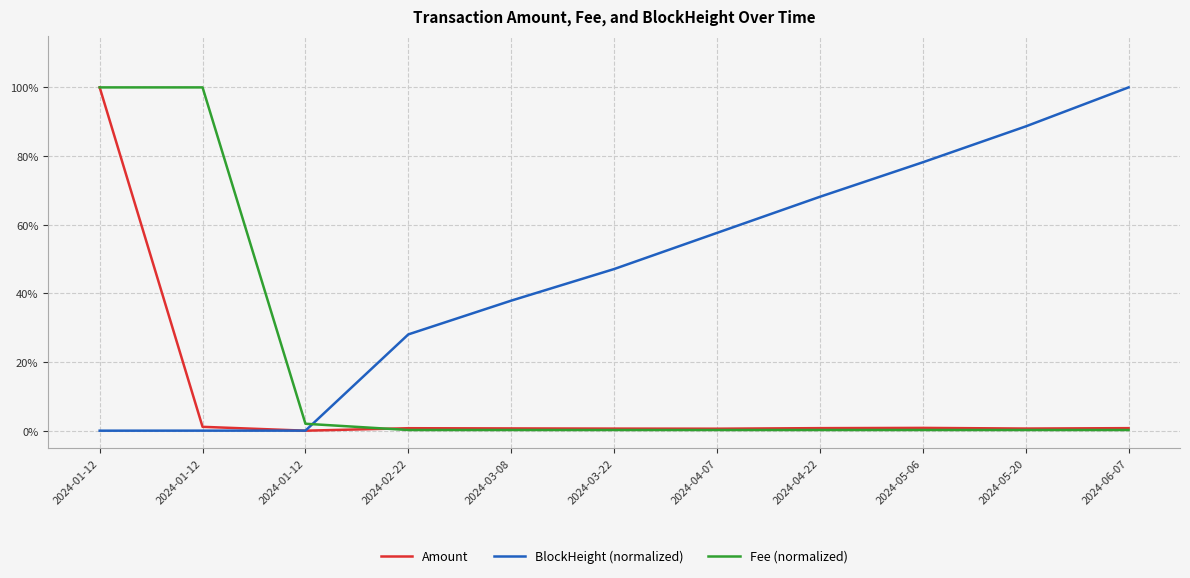

Reading left to right, transcribe all the data shown in this chart.

Amount: 2024-01-12=1.0	2024-01-12=0.0	2024-01-12=0.0	2024-02-22=0.0	2024-03-08=0.0	2024-03-22=0.0	2024-04-07=0.0	2024-04-22=0.0	2024-05-06=0.0	2024-05-20=0.0	2024-06-07=0.0
BlockHeight (normalized): 2024-01-12=0.0	2024-01-12=0.0	2024-01-12=0.0	2024-02-22=0.3	2024-03-08=0.4	2024-03-22=0.5	2024-04-07=0.6	2024-04-22=0.7	2024-05-06=0.8	2024-05-20=0.9	2024-06-07=1.0
Fee (normalized): 2024-01-12=1.0	2024-01-12=1.0	2024-01-12=0.0	2024-02-22=0.0	2024-03-08=0.0	2024-03-22=0.0	2024-04-07=0.0	2024-04-22=0.0	2024-05-06=0.0	2024-05-20=0.0	2024-06-07=0.0